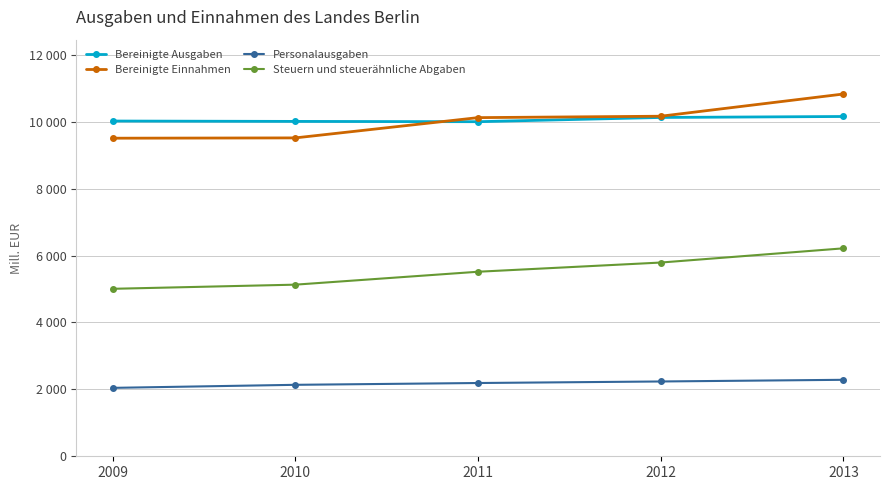

Which series has the largest total across all categories?

Bereinigte Ausgaben